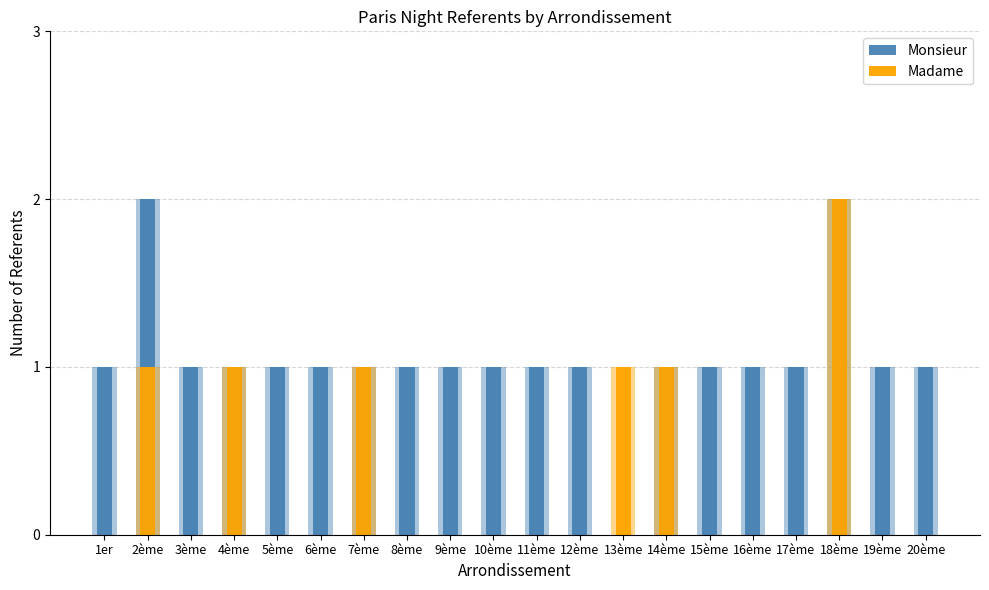

What is the total value across all series at 11ème?

1